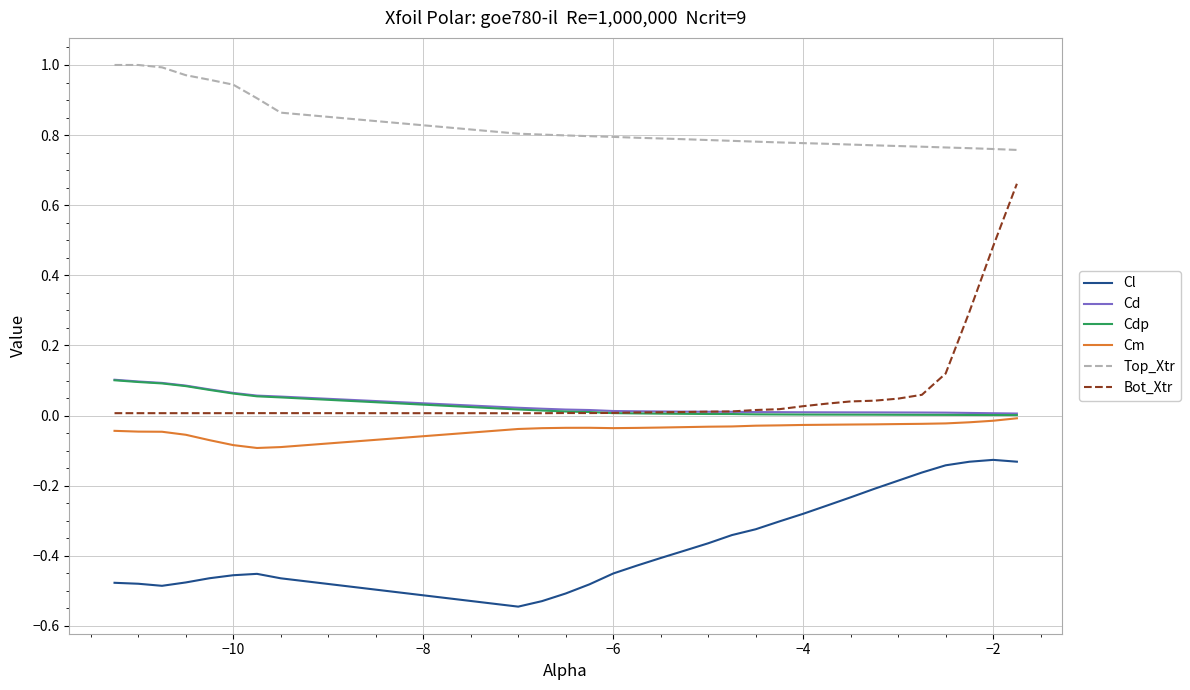

Which series has the widest spread of values?

Bot_Xtr